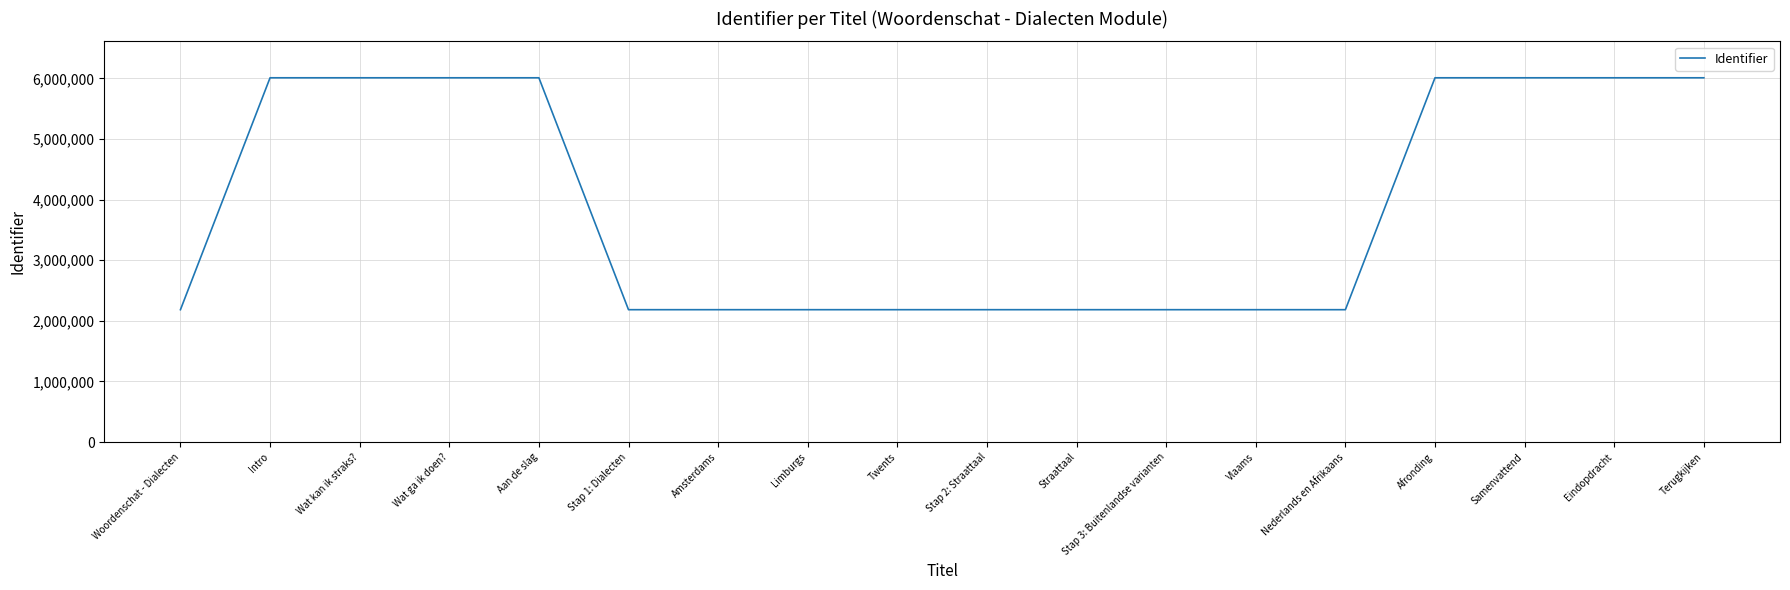

True or false: the data shows 3570692 at Amsterdams.

False